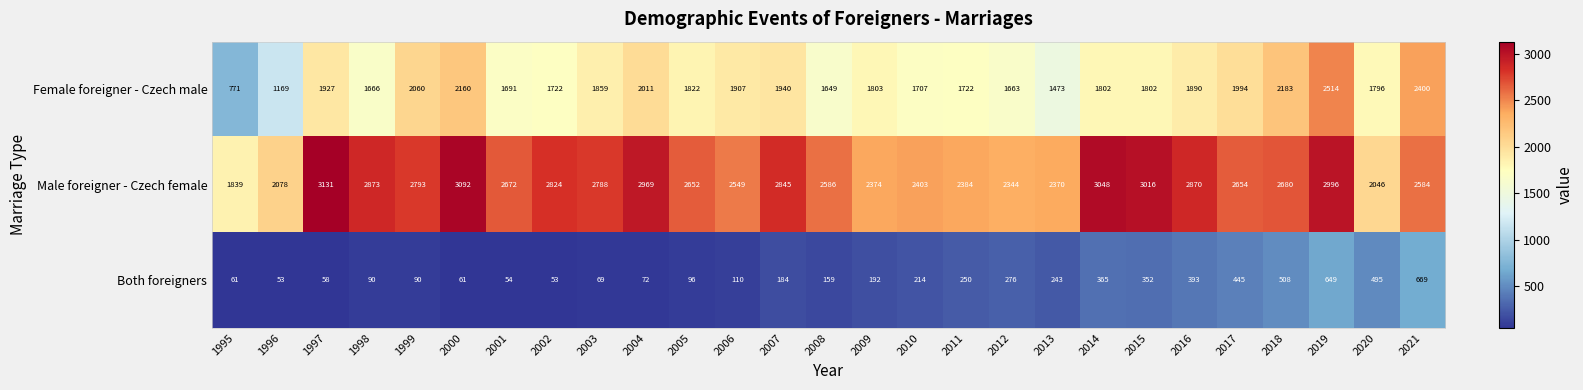

What is the spread (max minus min) of values at 2012?

2068